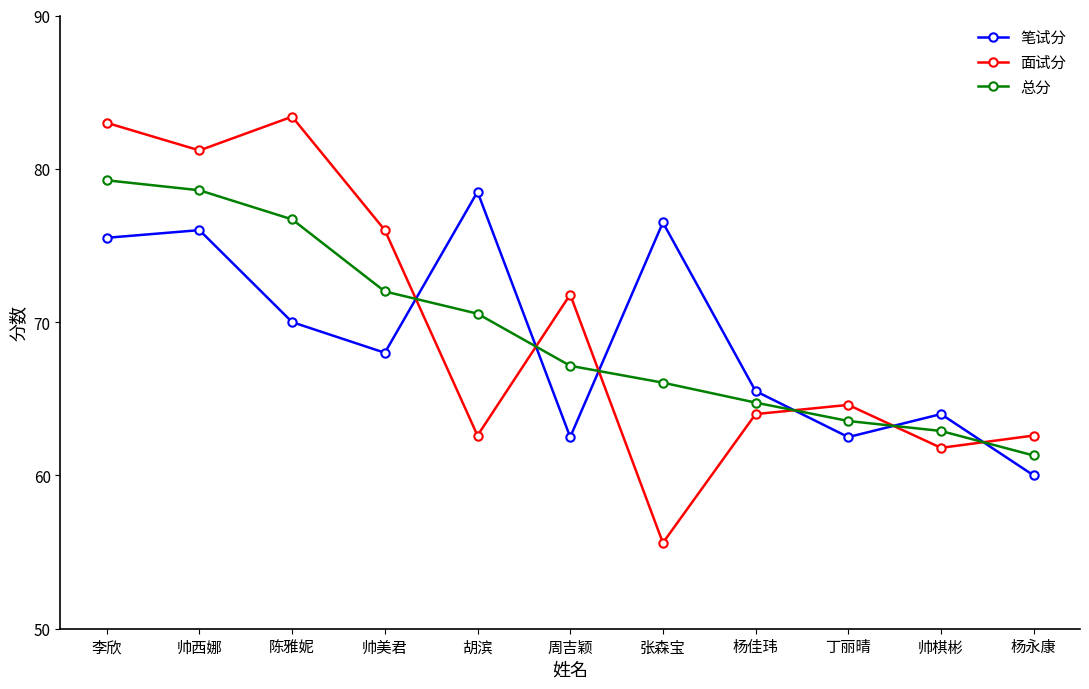

True or false: 总分 has a value of 62.9 at 帅棋彬.

True